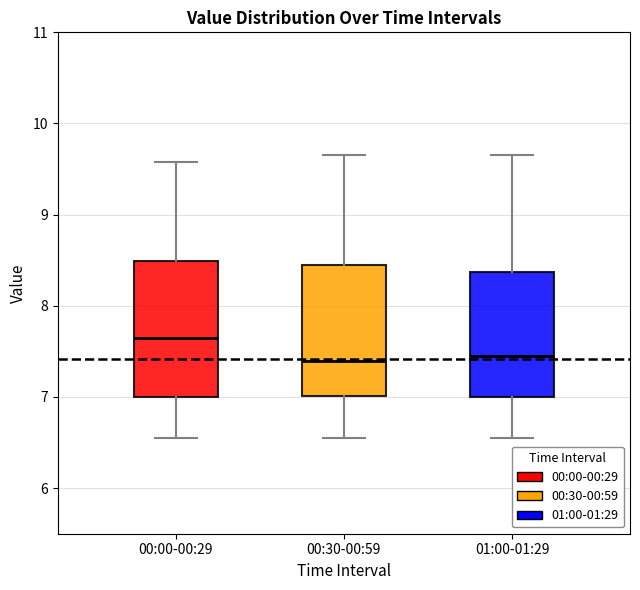

Which box has the highest median line?

00:00-00:29